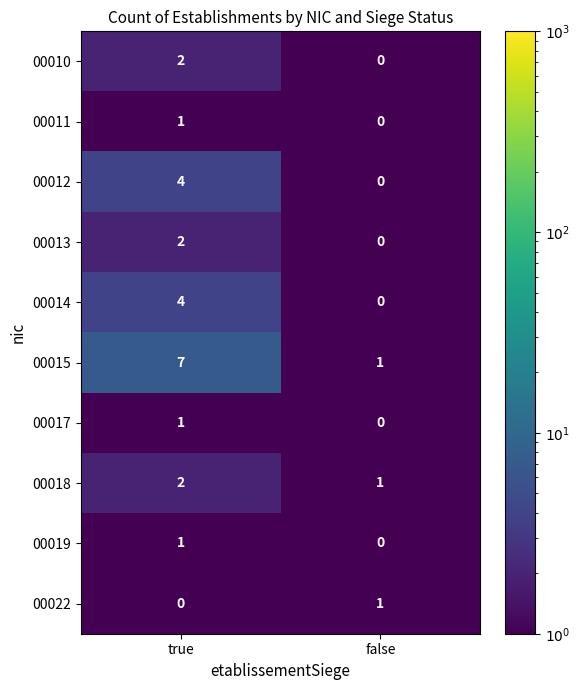

Between true and false, which series saw the biggest shift?

00015